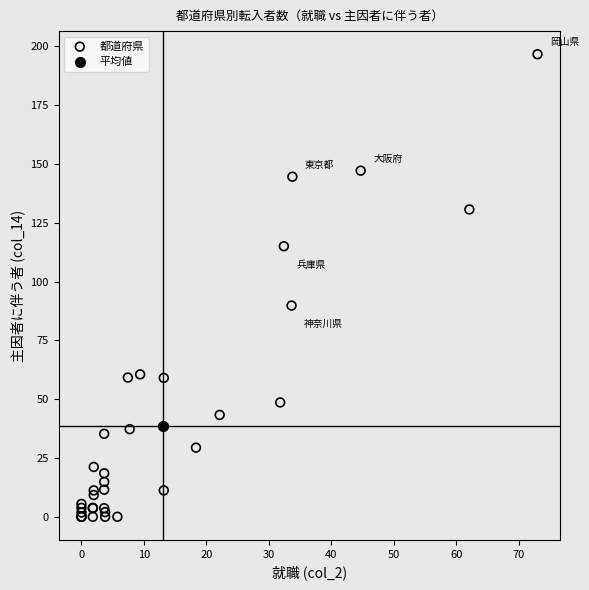

What are all the series names shown in the legend?

都道府県, 平均値